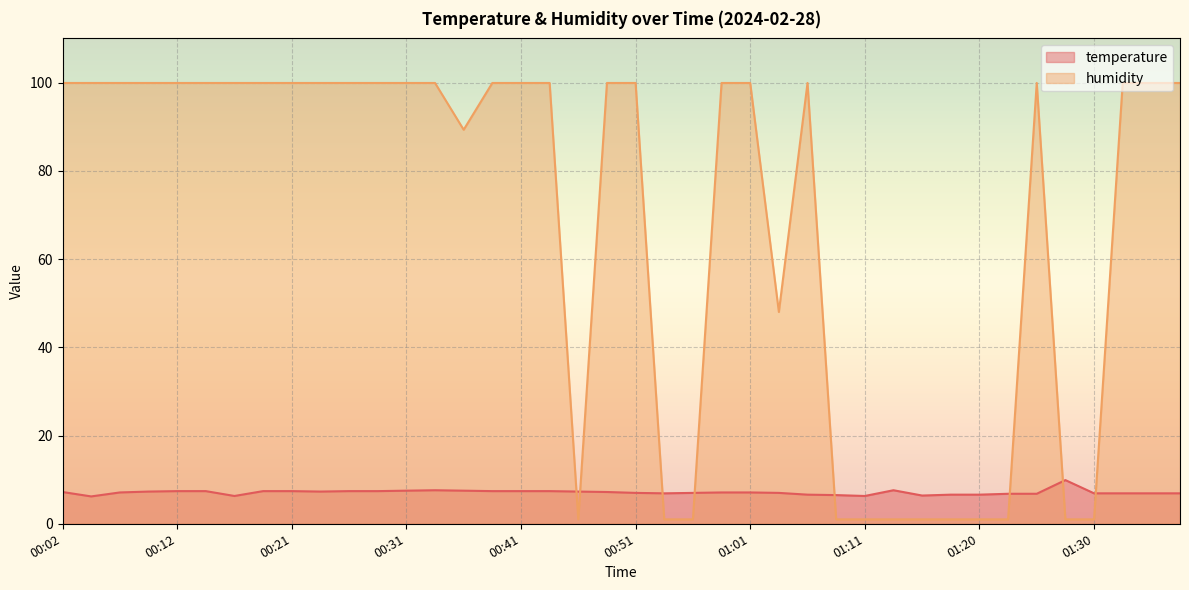

What is the average value of the temperature series?

7.1